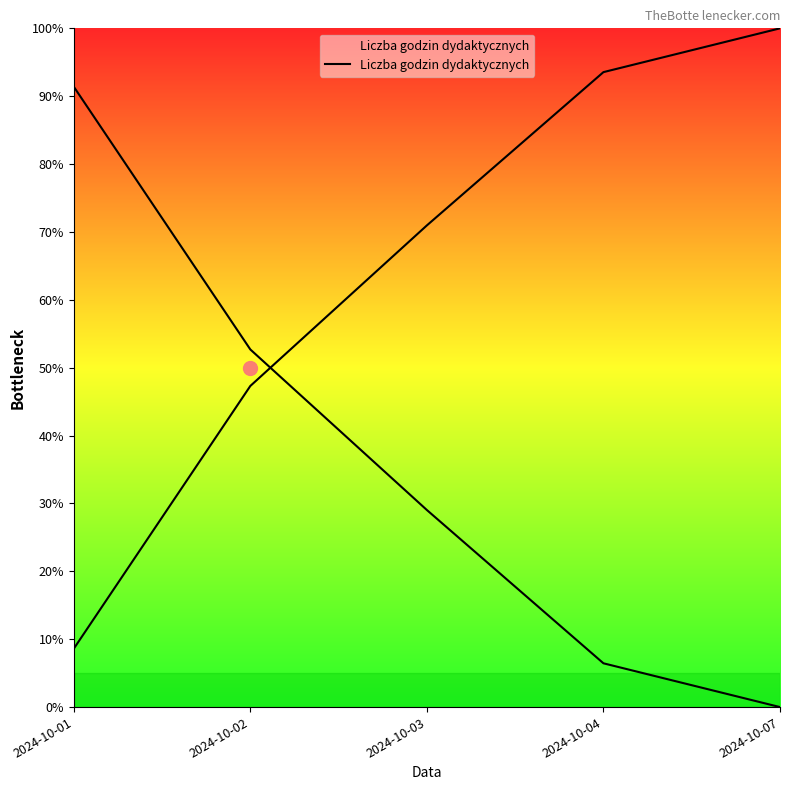

Reading left to right, extract all data points from this chart.

8.6	47.3	71.0	93.5	100.0